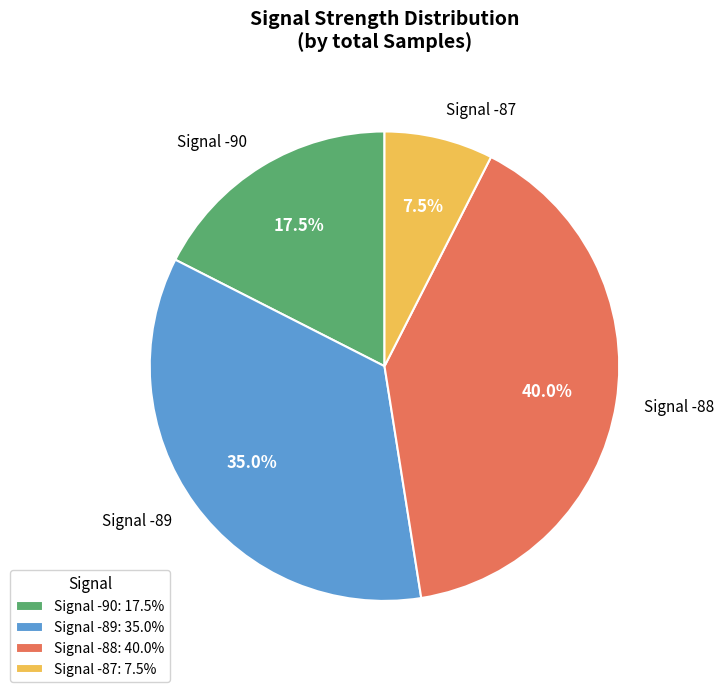

Combined, what portion of the pie is Signal -87 and Signal -89?

42.5%